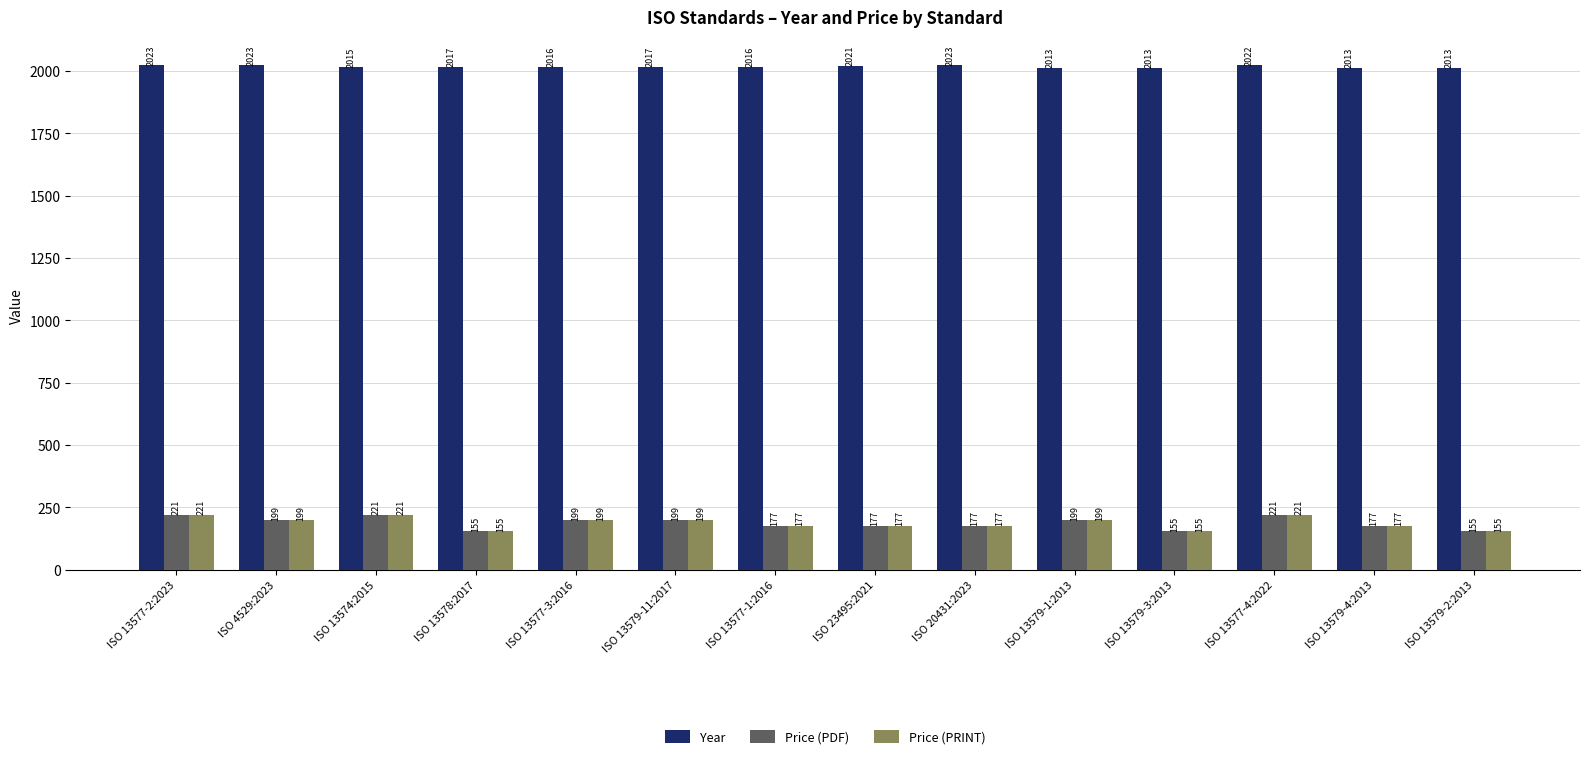

What position from the left is ISO 13577-3:2016?

5